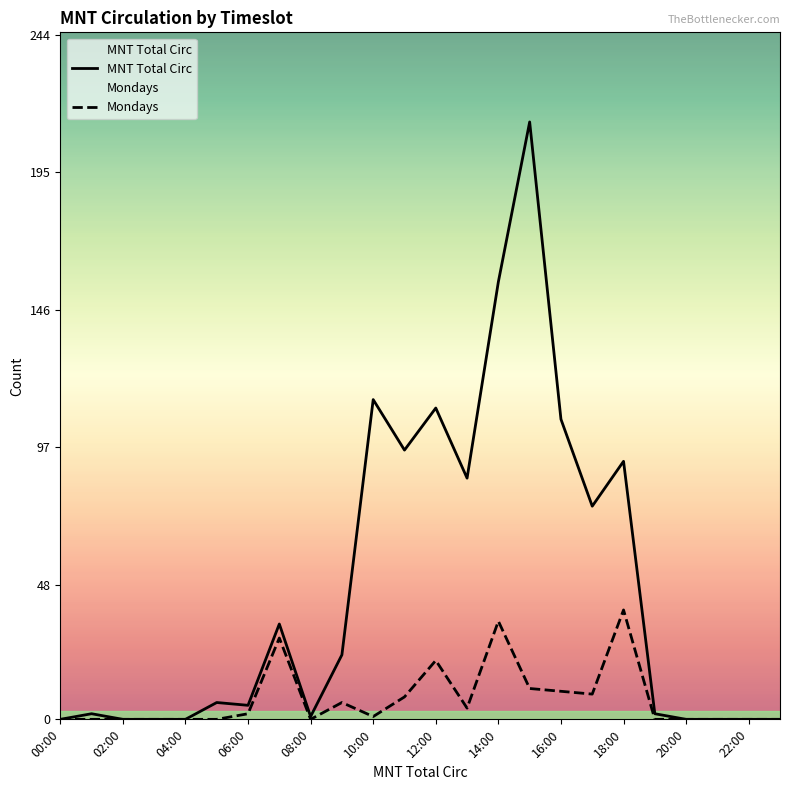

Where does the Mondays series first go above 1?

06:00